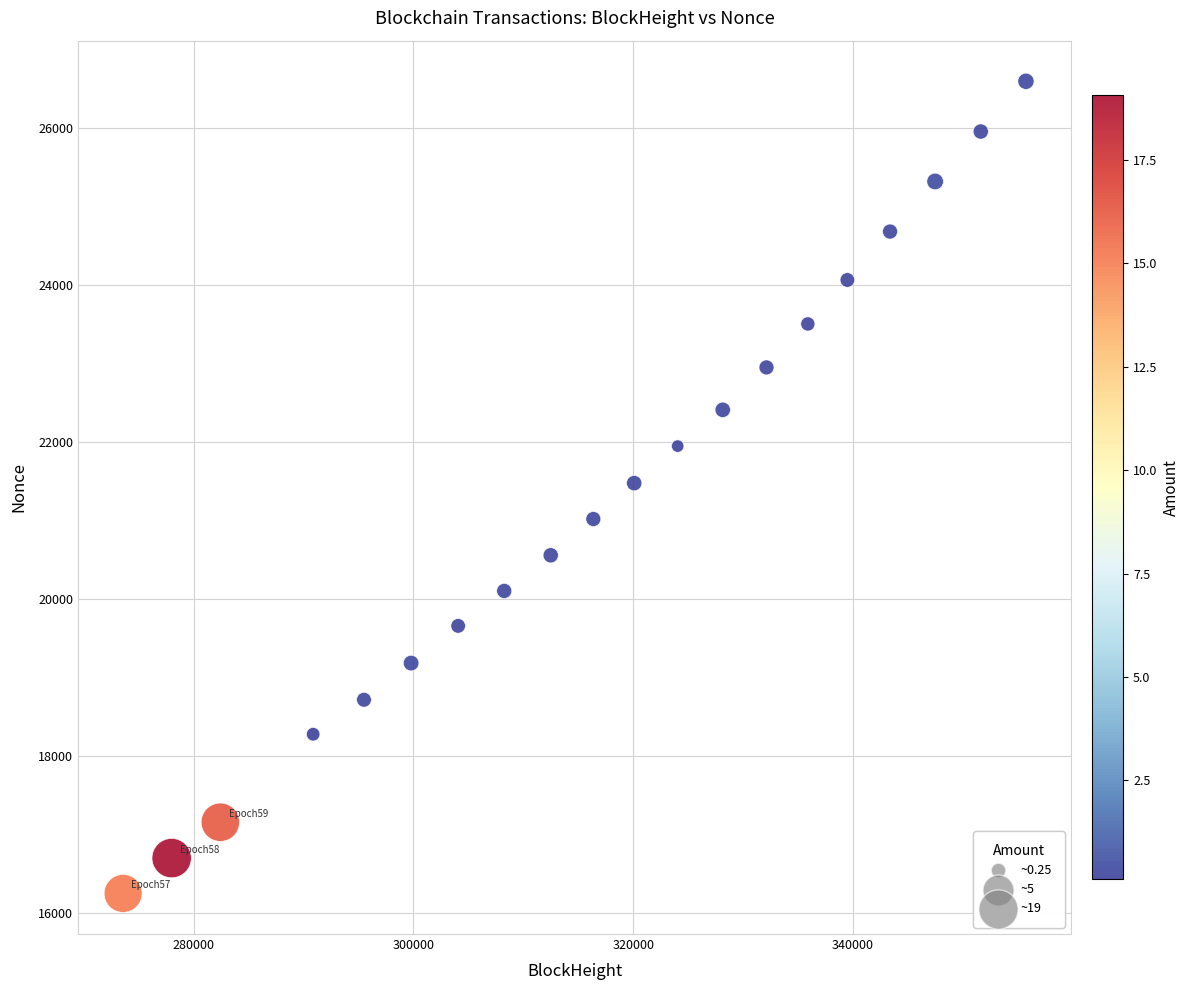

What is the range of X values (max minus min)?

82139